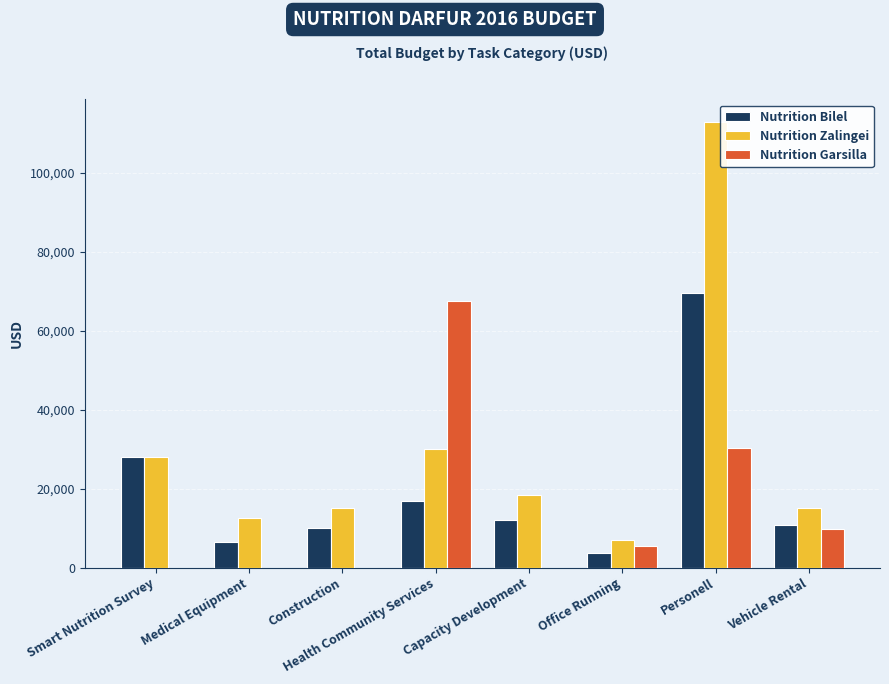

Between Capacity Development and Personell, which series saw the biggest shift?

Nutrition Zalingei